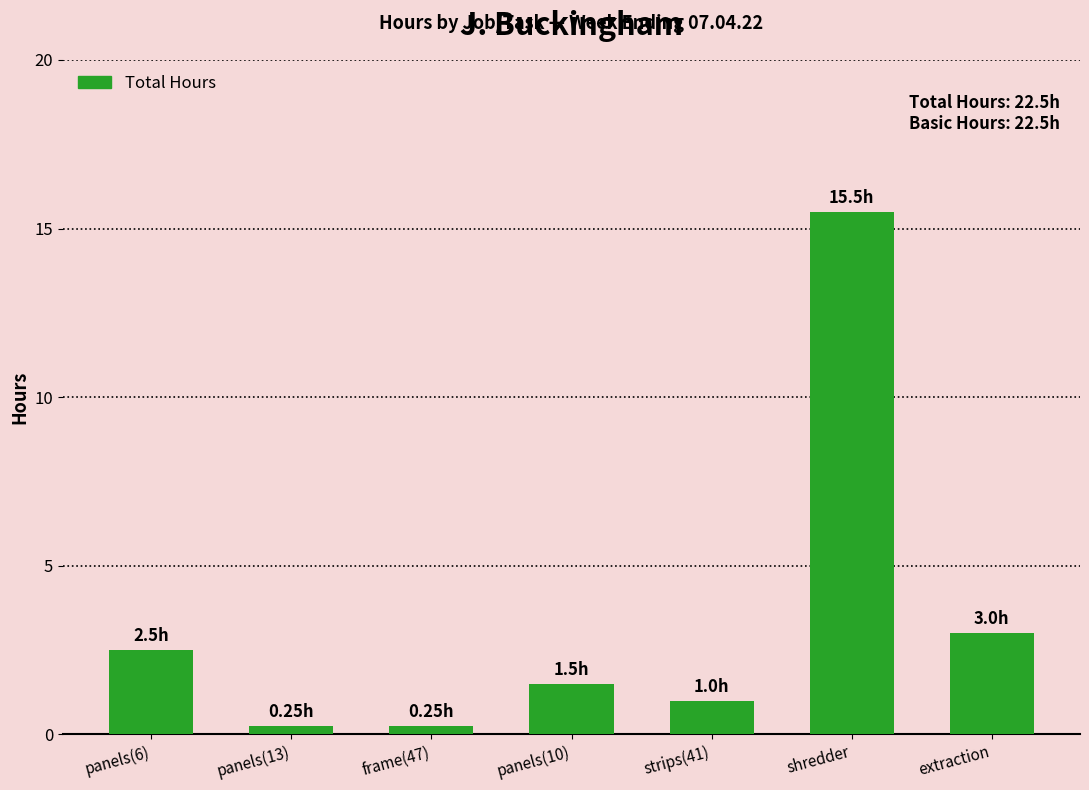

Is it true that the value at extraction is 3.0?

True